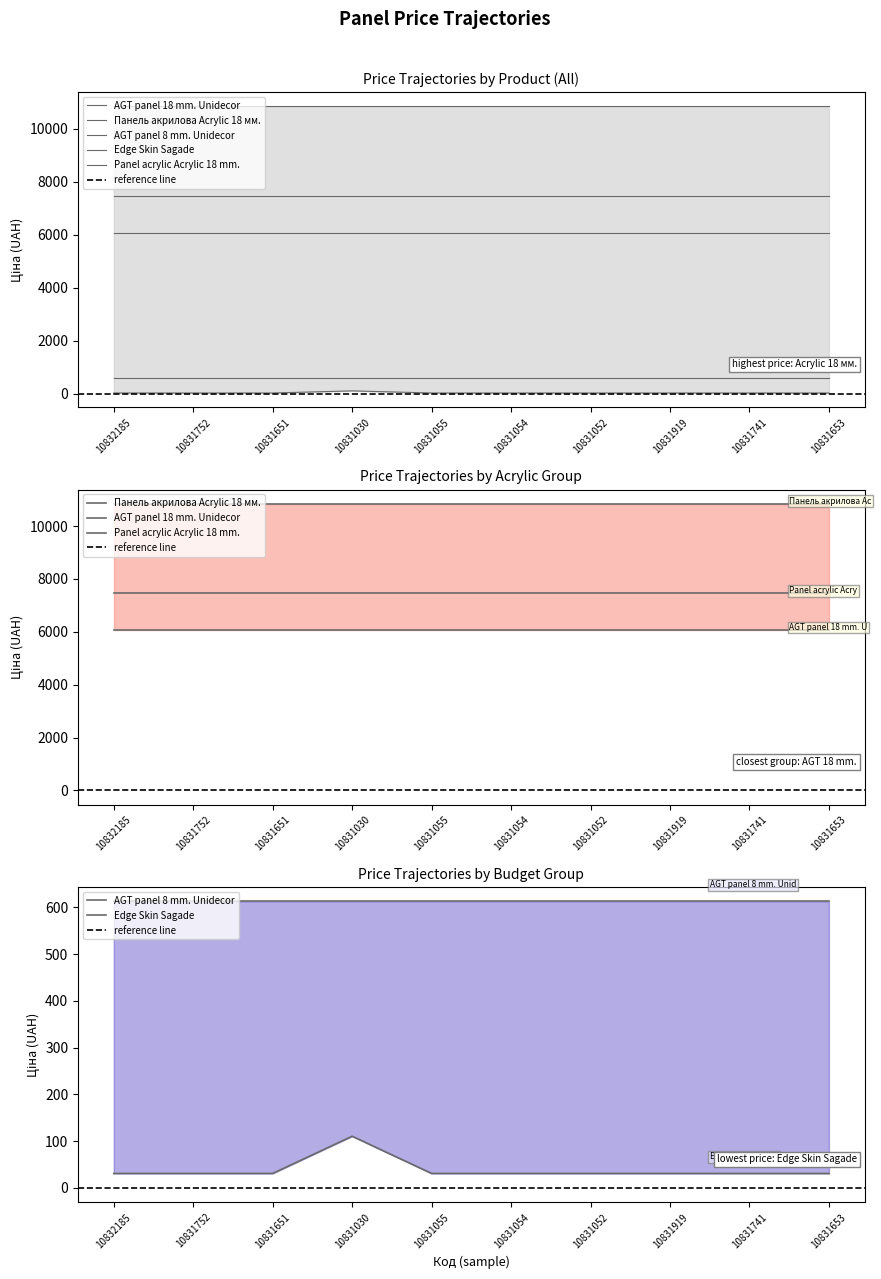

What position from the left is 10831651?

3